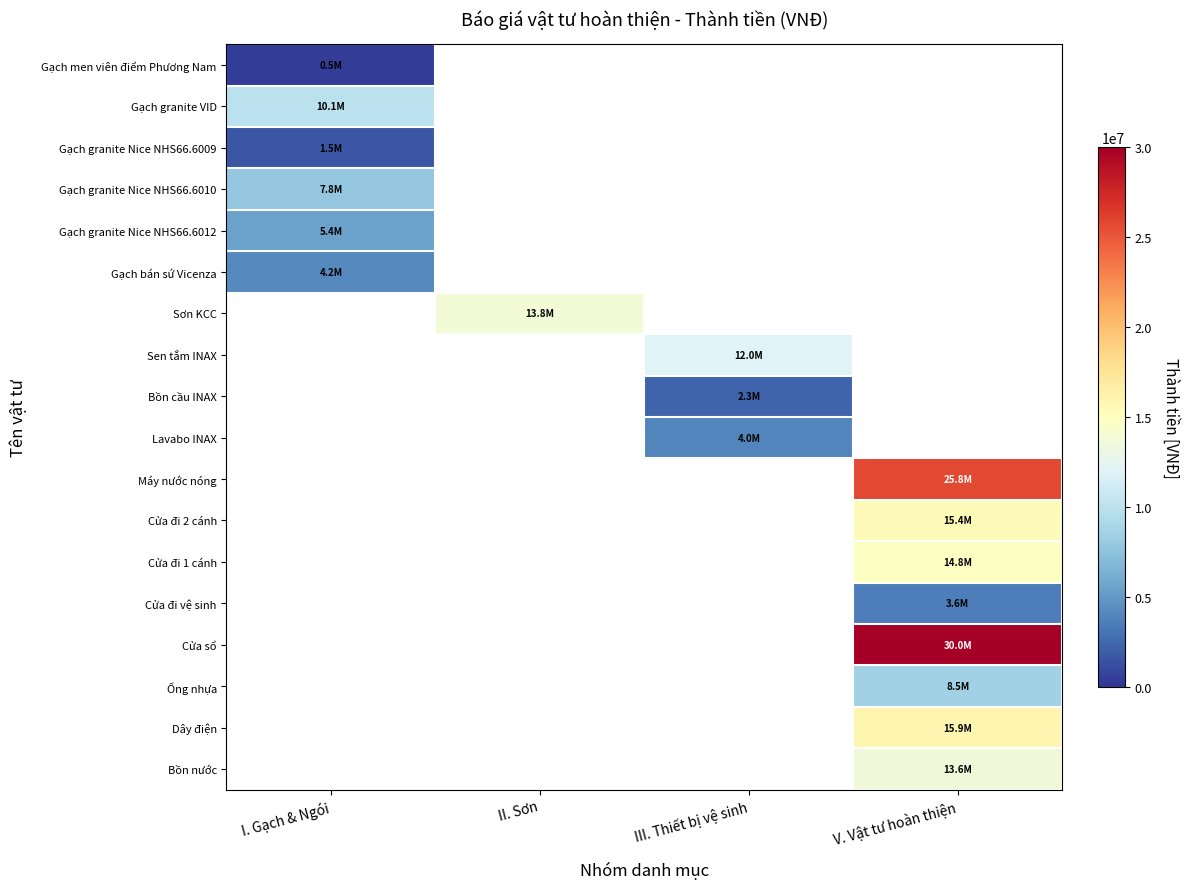

The Sơn KCC series shows 13754000.0 at II. Sơn. True or false?

True